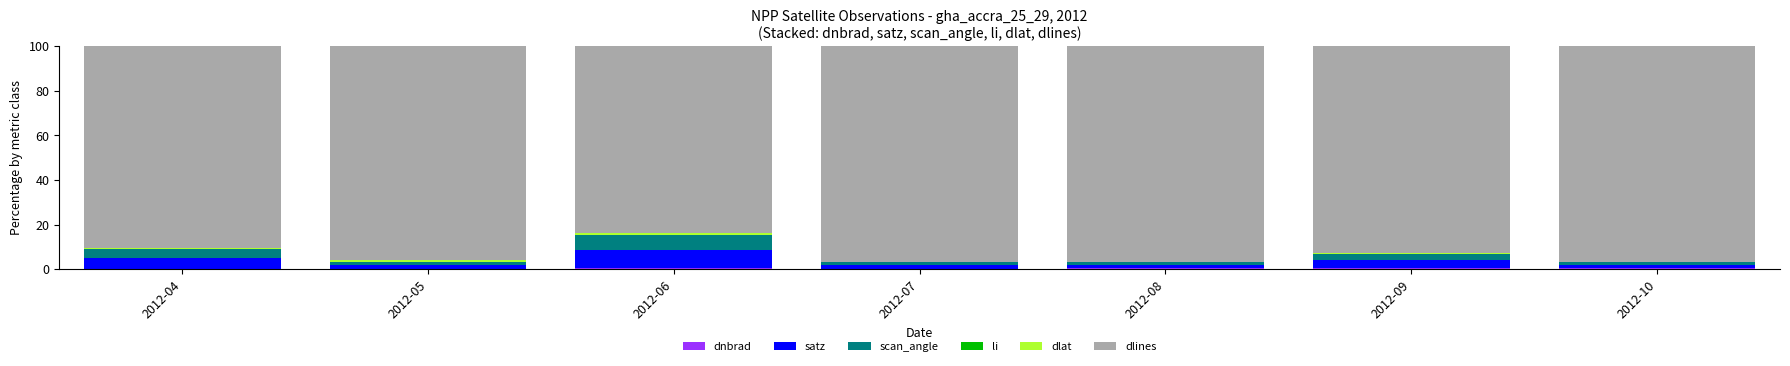

Are the bars grouped side by side (vs. stacked)?

No